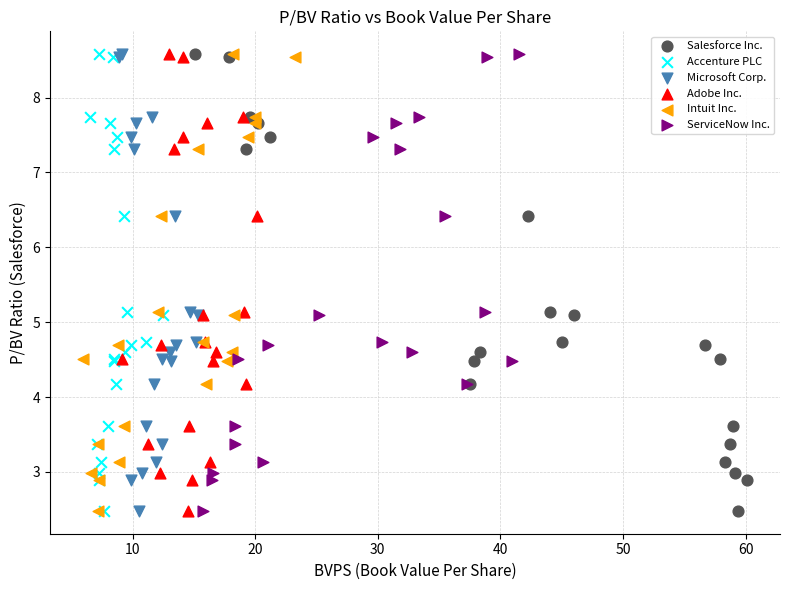

What are all the series names shown in the legend?

Salesforce Inc., Accenture PLC, Microsoft Corp., Adobe Inc., Intuit Inc., ServiceNow Inc.